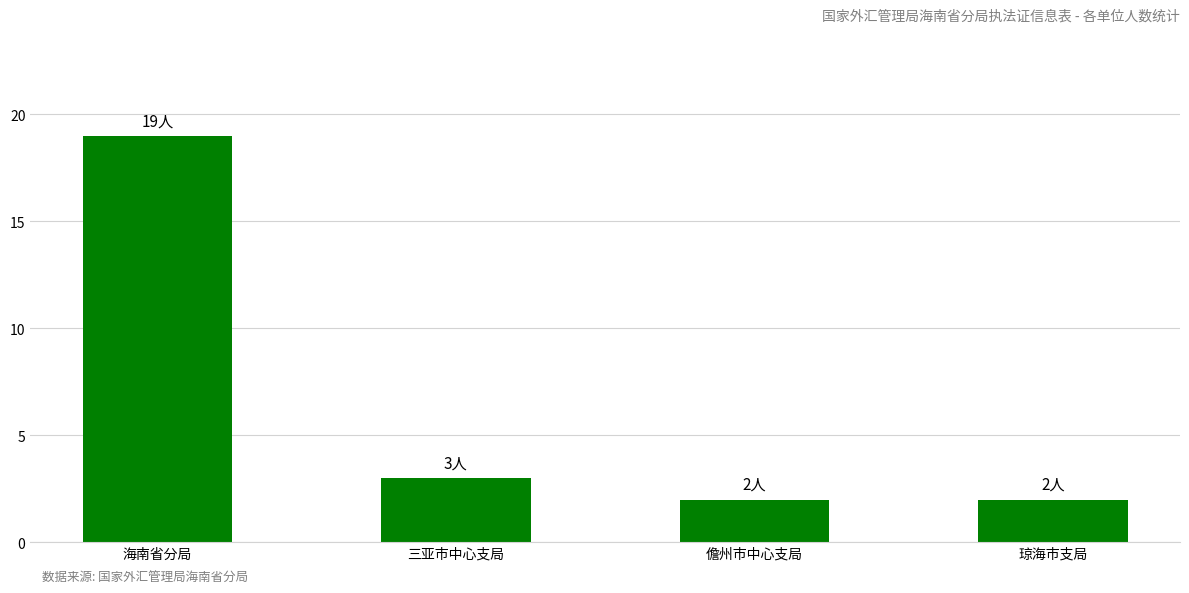

Which has a higher value, 海南省分局 or 儋州市中心支局?

海南省分局